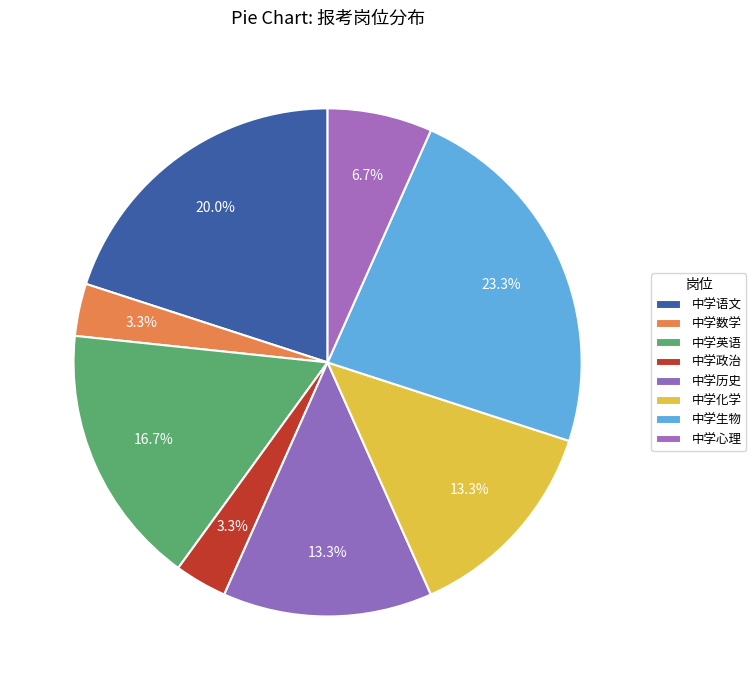

Count the number of slices in the pie.

8